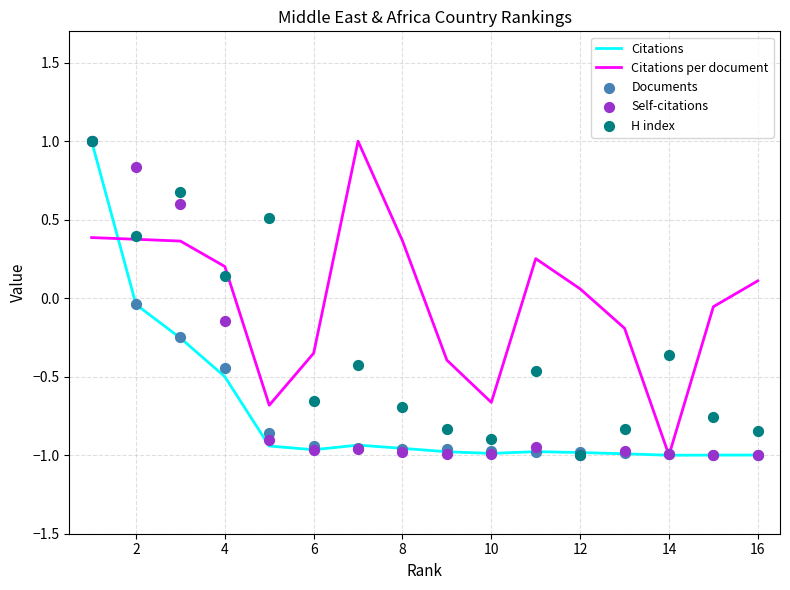

Which series contains the highest Y value?

Citations